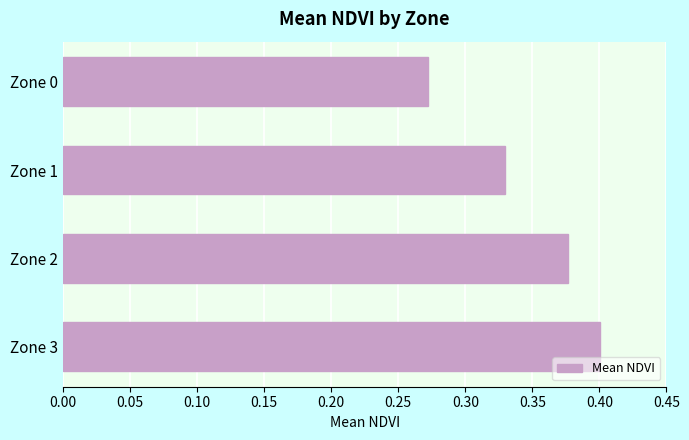

What is the sum of all values?

1.4